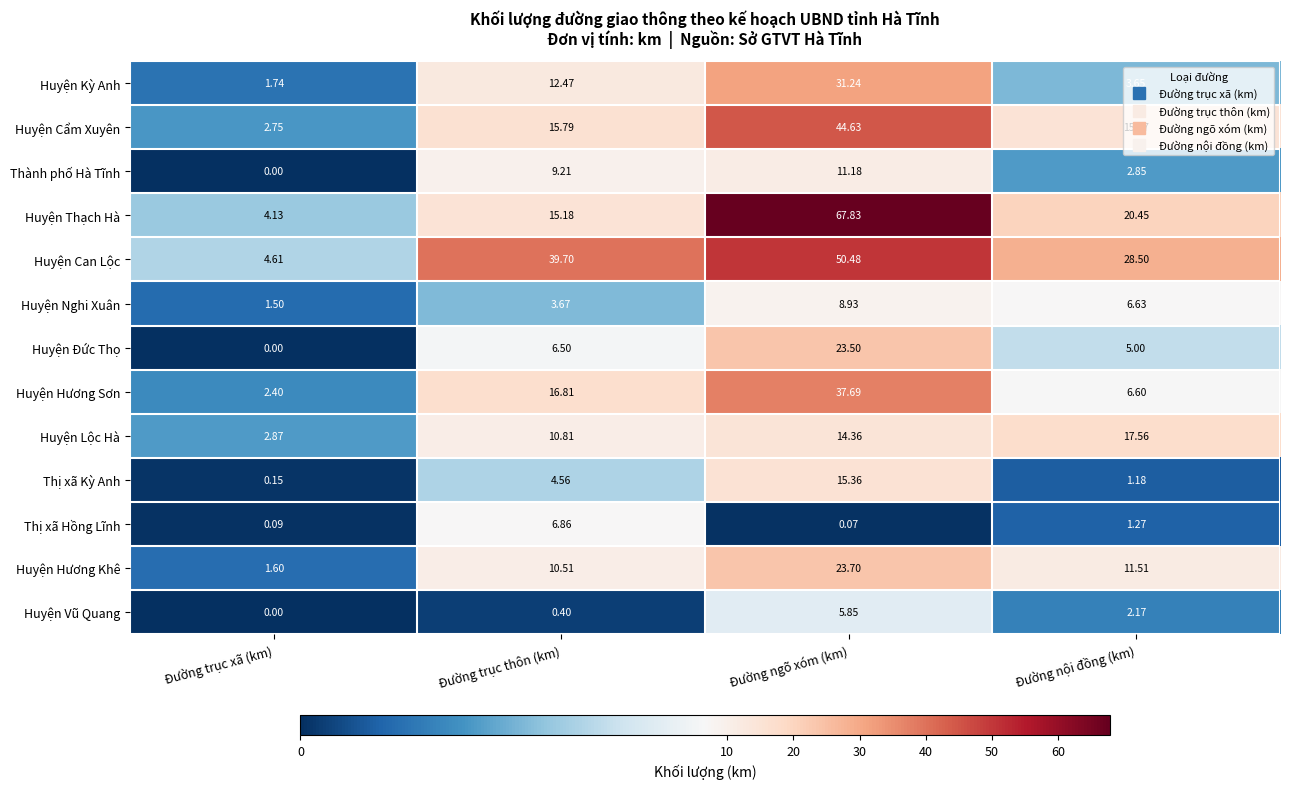

List the labels in order of Huyện Can Lộc value, smallest first.

Đường trục xã (km), Đường nội đồng (km), Đường trục thôn (km), Đường ngõ xóm (km)